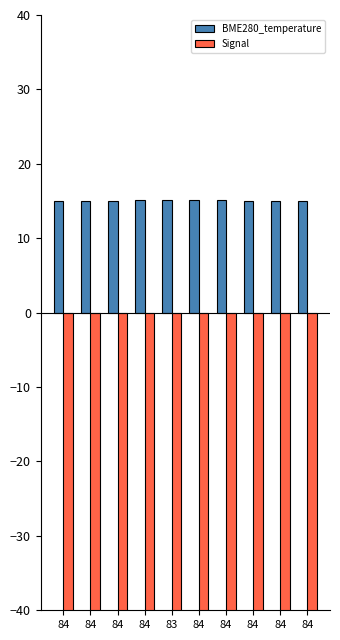

Which category has the lowest value across all series?

83